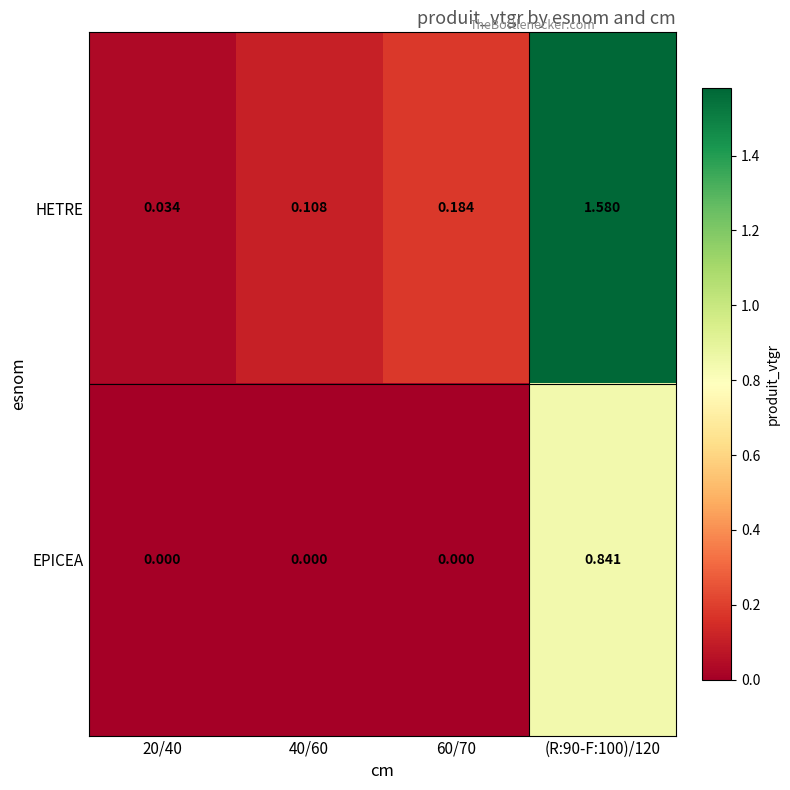

Is the value of EPICEA at 60/70 greater than the value of HETRE at 20/40?

No